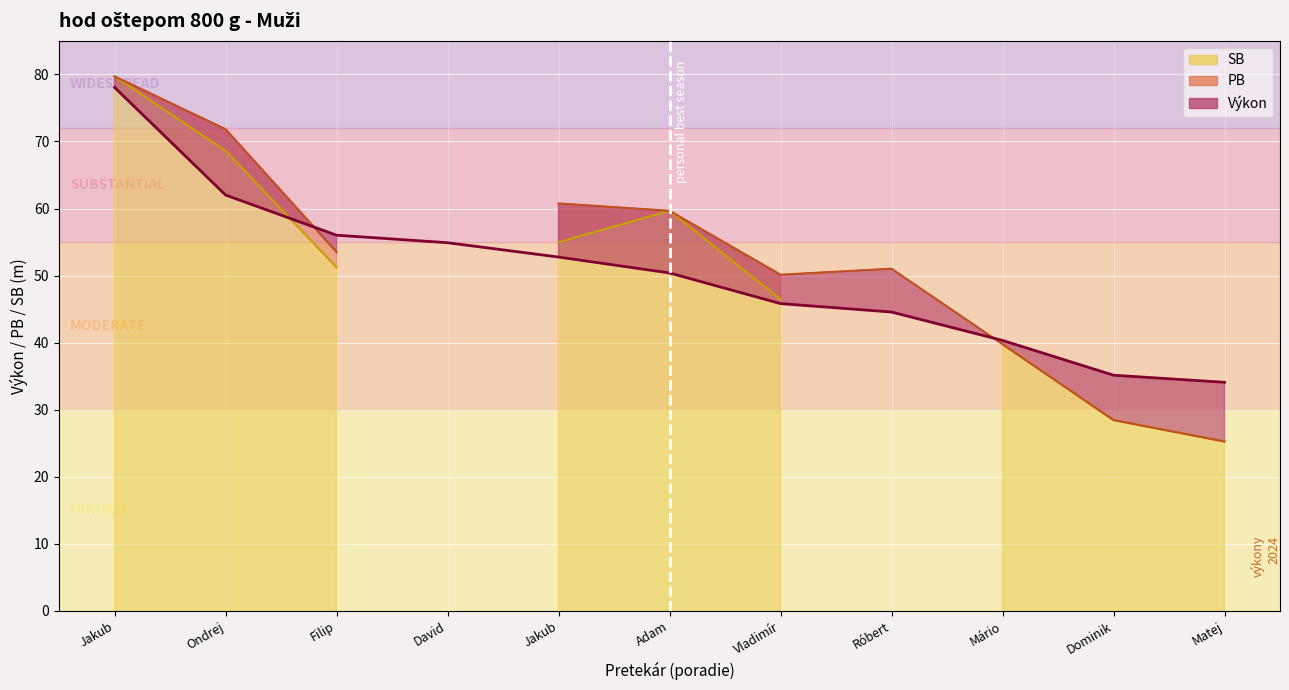

What are all the series names shown in the legend?

Výkon, PB, SB